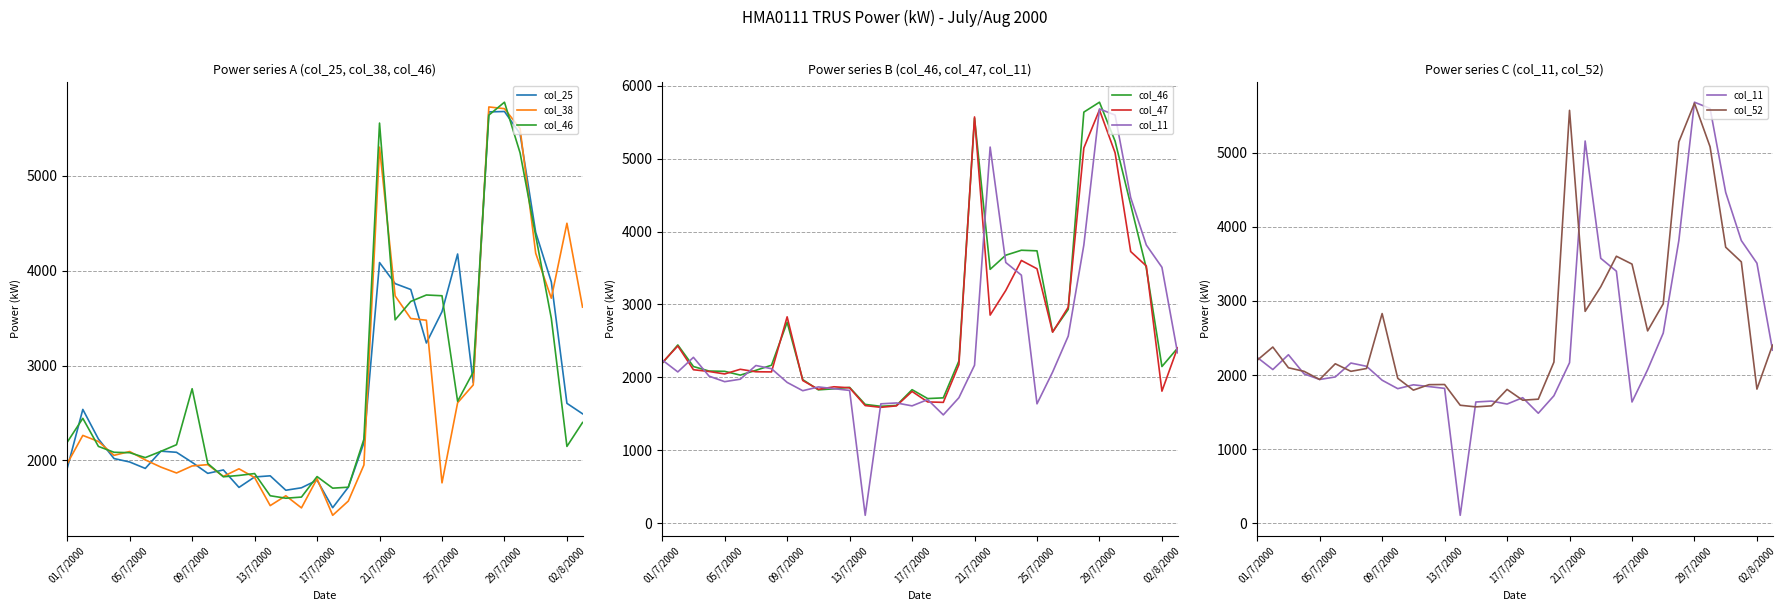

The col_25 series shows 4457 at 05/7/2000. True or false?

False